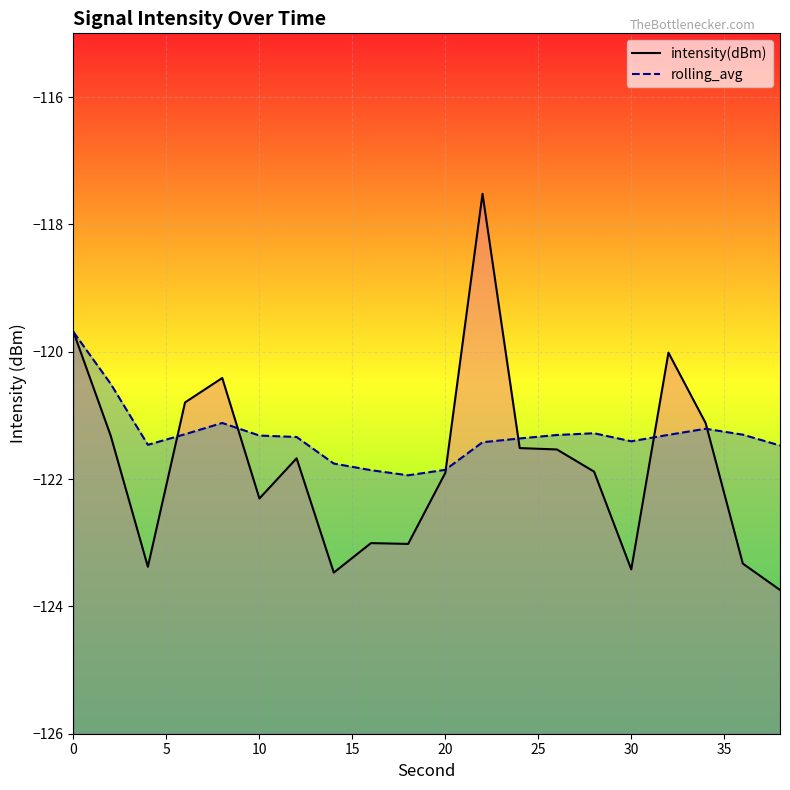

The value of rolling_avg at 10 is -32.5. True or false?

False